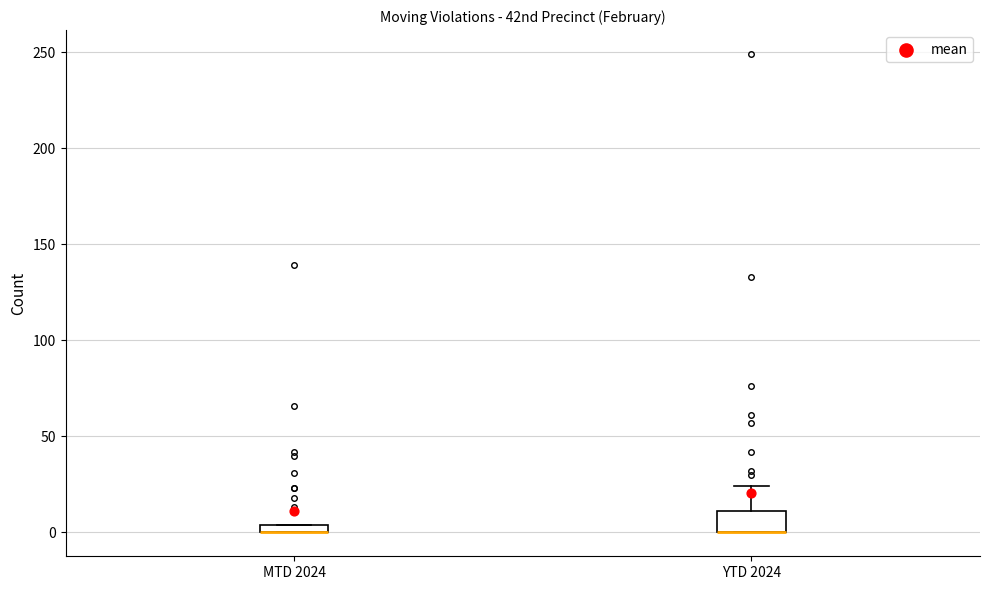

Comparing the boxes themselves (not the whiskers), which one is the tallest?

YTD 2024